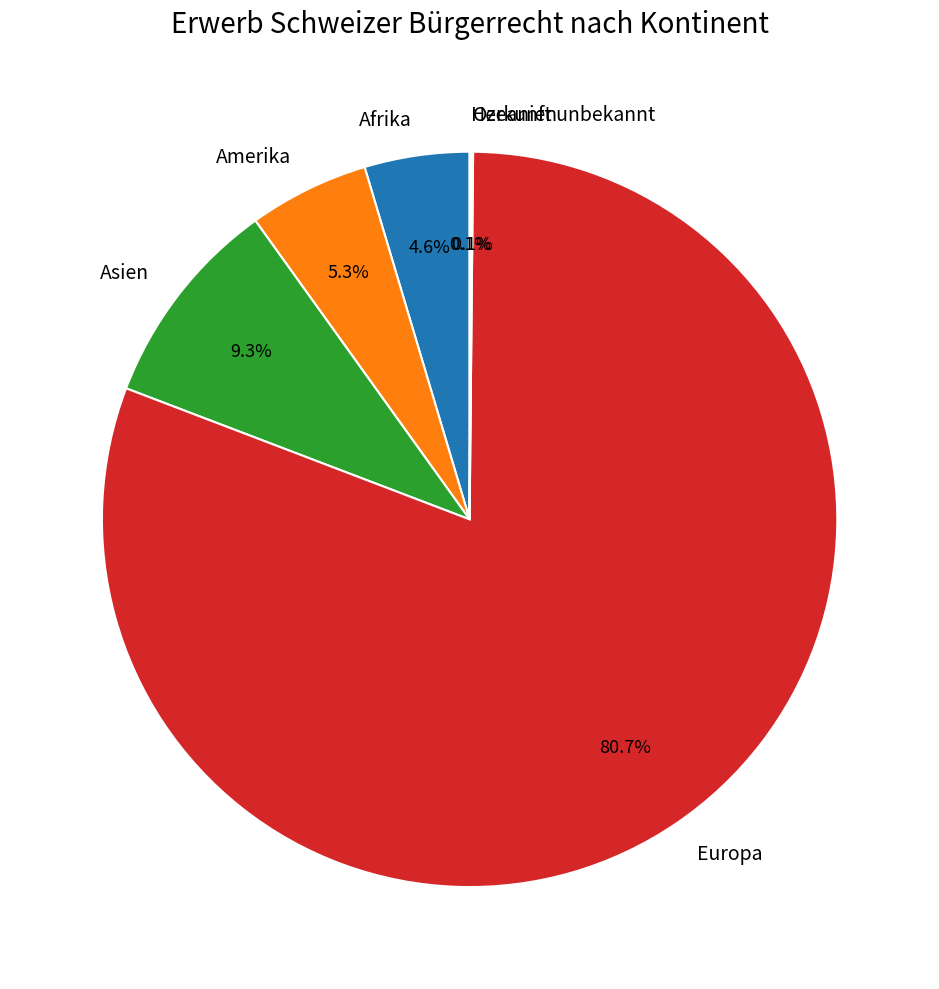

Combined, do Europa and Afrika account for over 50%?

Yes